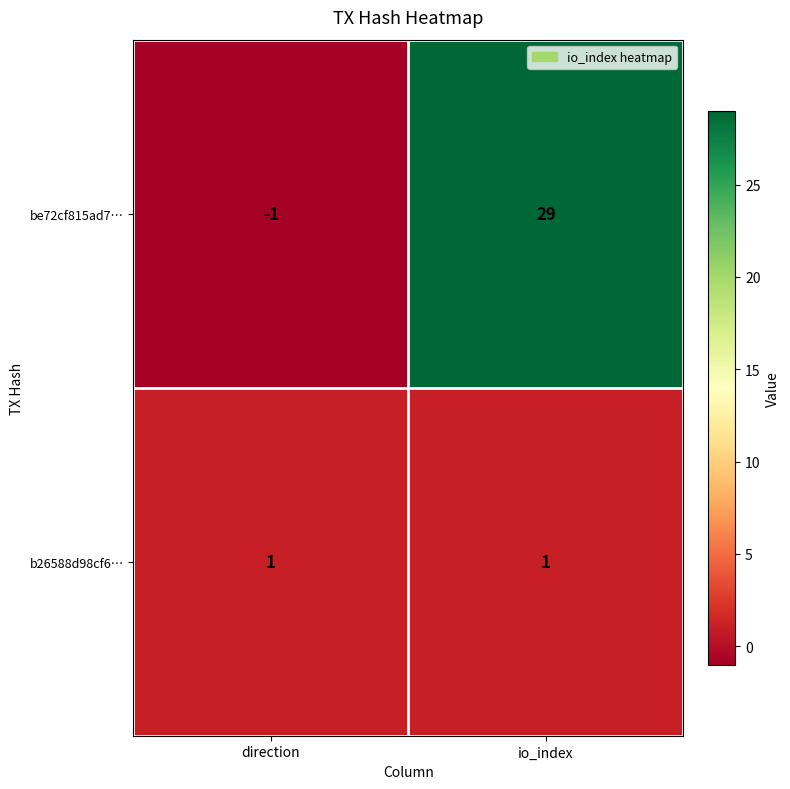

Which series has the widest spread of values?

be72cf815ad7…